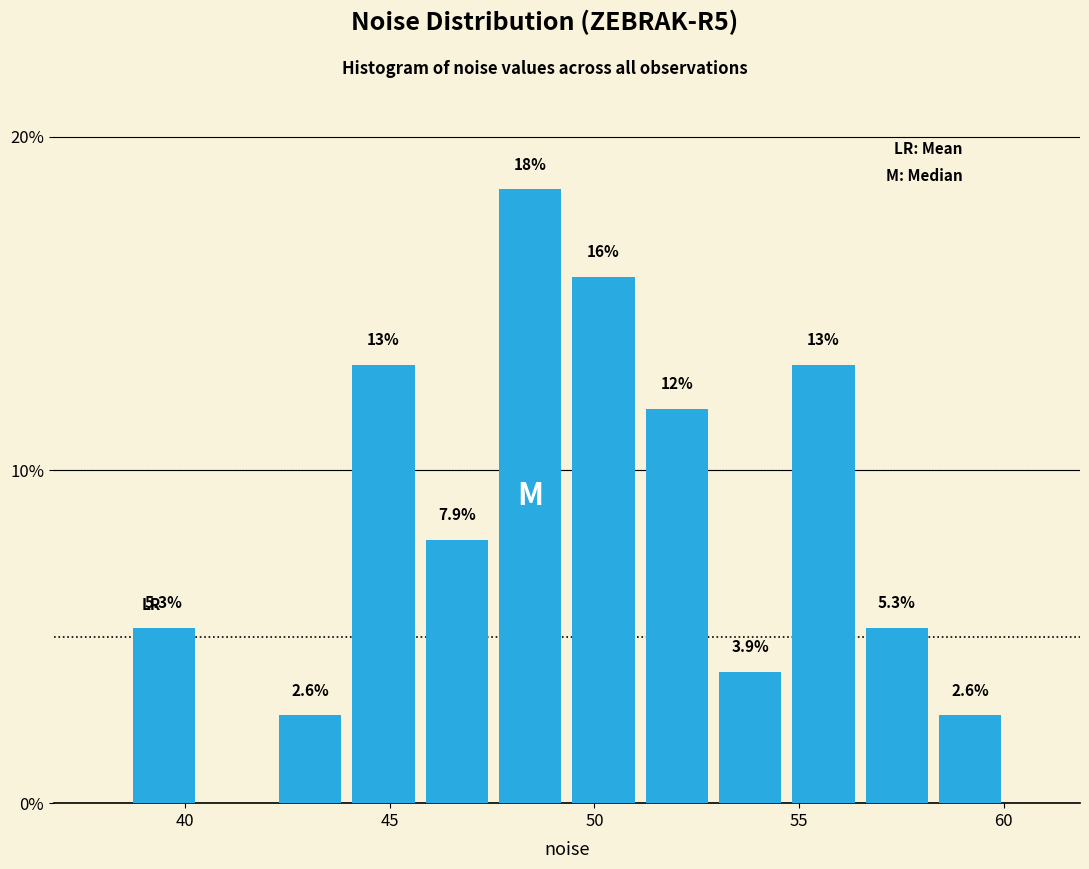

Around what value on the x-axis is the tallest bar? Give the approximate position of its centre, as read against the axis.

48.5